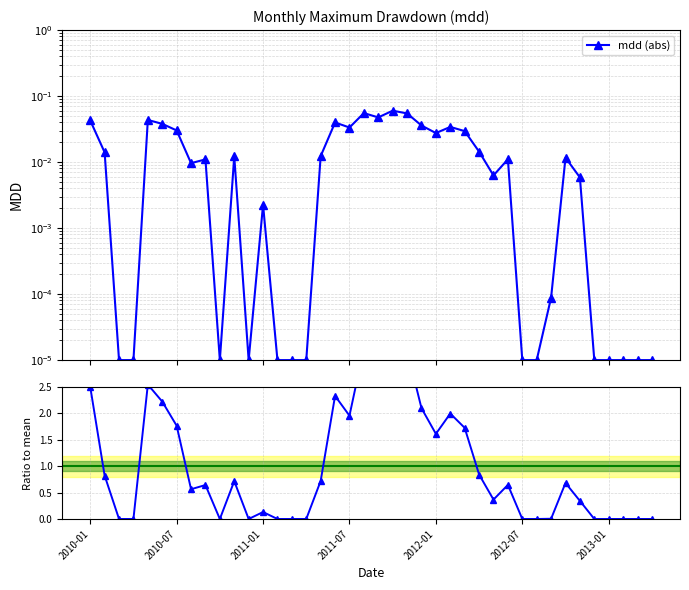

True or false: Ratio to mean and mdd (abs) intersect in this chart.

False